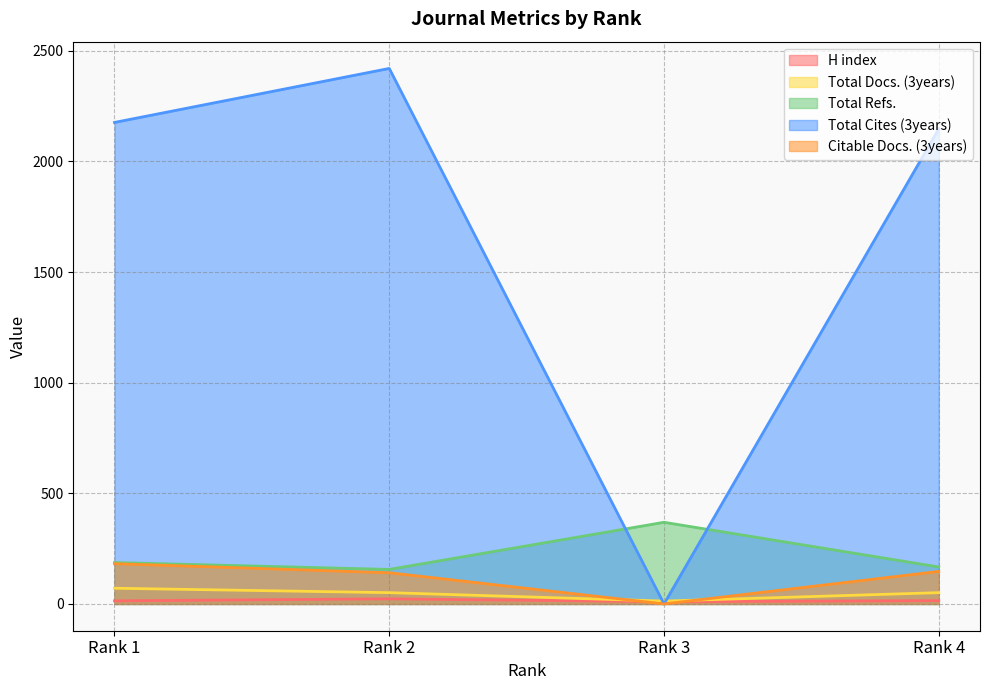

What value does the H index series have at Rank 2?

23